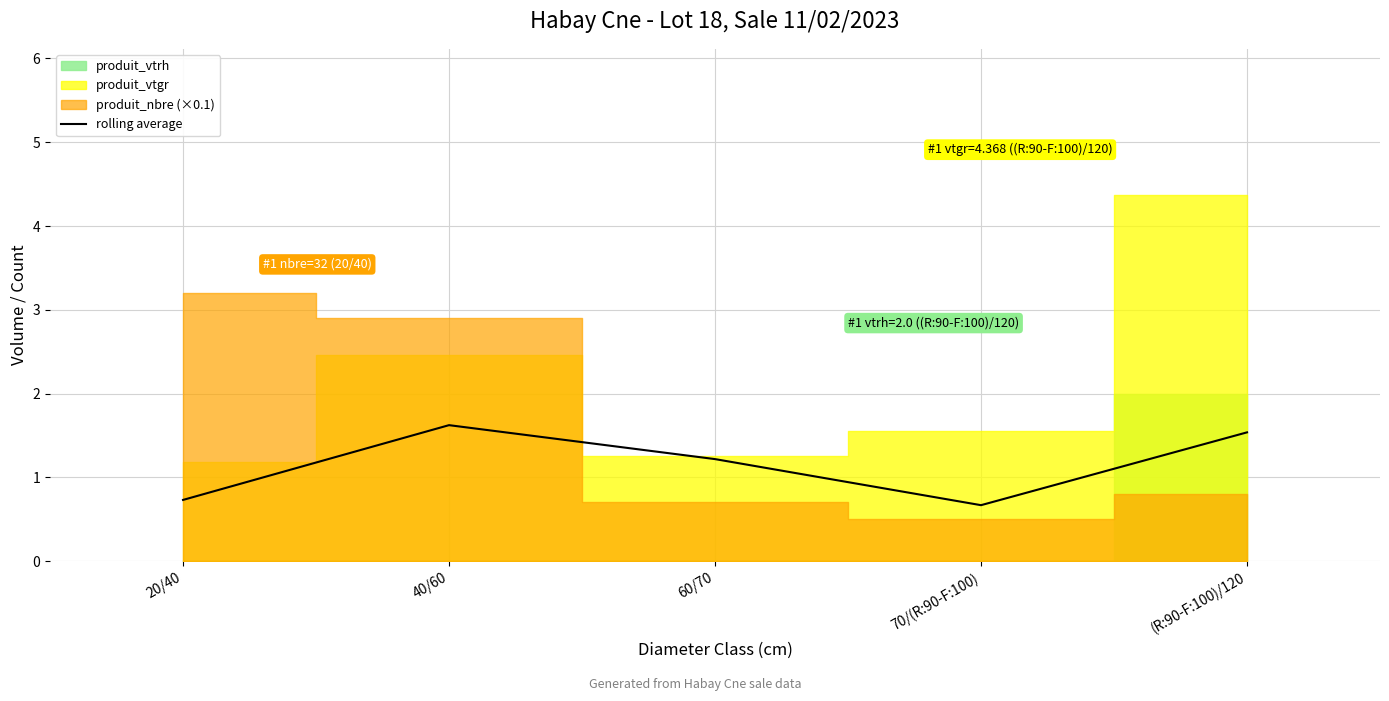

What is the change in value from 20/40 to 40/60?

+0.9